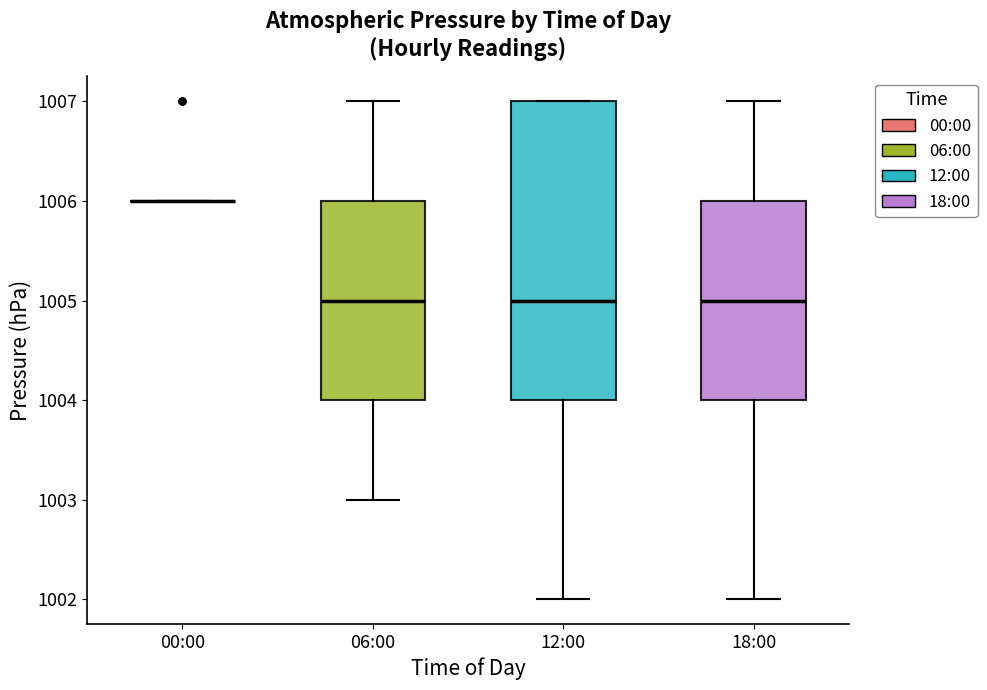

Reading left to right, read every box against the y-axis: the position of its median line, the range the box covers, and the ends of its whiskers. The values are not printed on the chart, so give them approximately, as read against the axis.

00:00: box collapsed to a line at 1006, whiskers 1006 to 1006
06:00: median 1005, box 1004 to 1006, whiskers 1003 to 1007
12:00: median 1005, box 1004 to 1007, whiskers 1002 to 1007
18:00: median 1005, box 1004 to 1006, whiskers 1002 to 1007